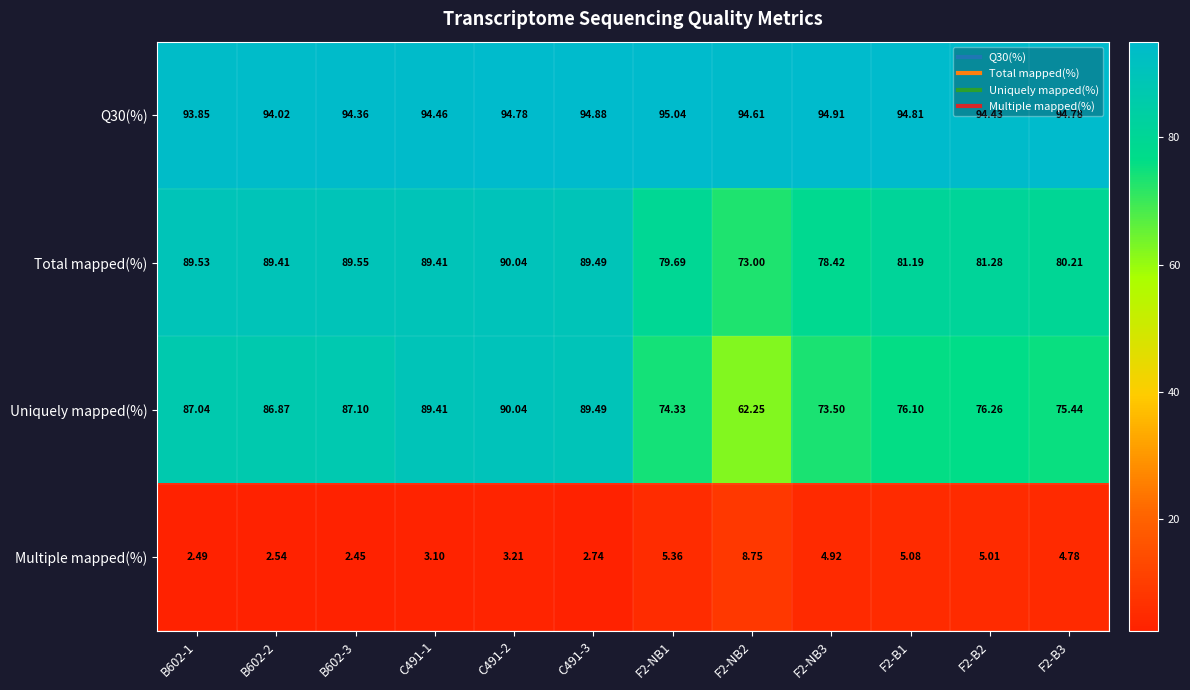

Between B602-1 and F2-NB1, which series saw the biggest shift?

Uniquely mapped(%)